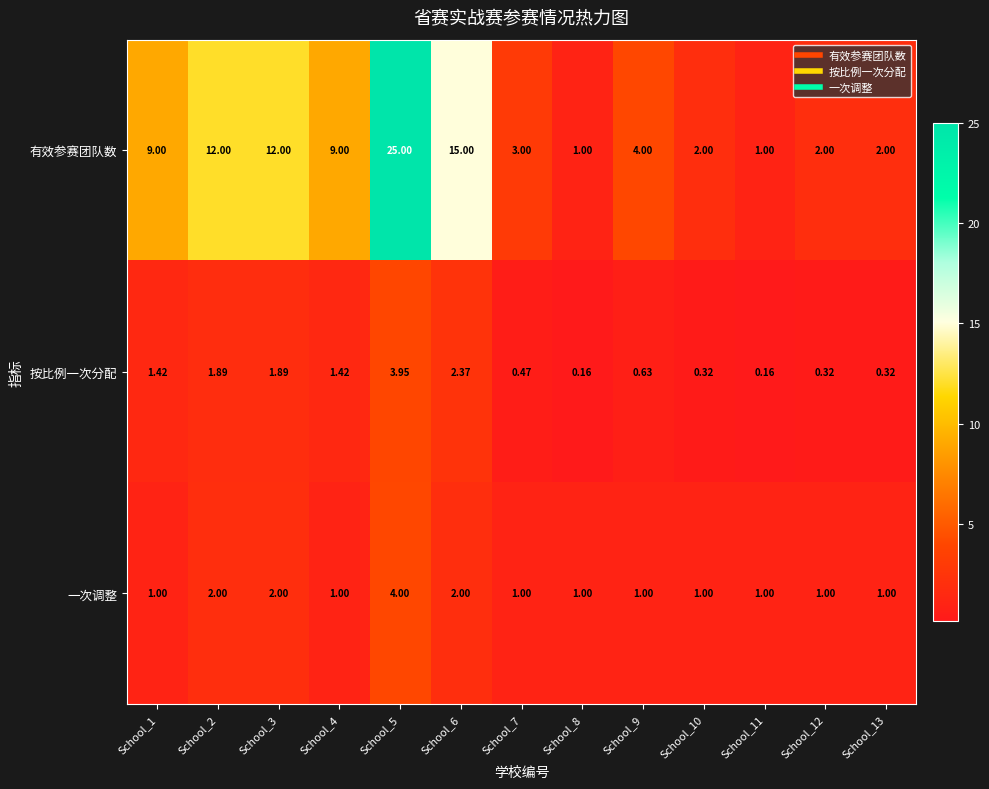

Which series has the widest spread of values?

有效参赛团队数